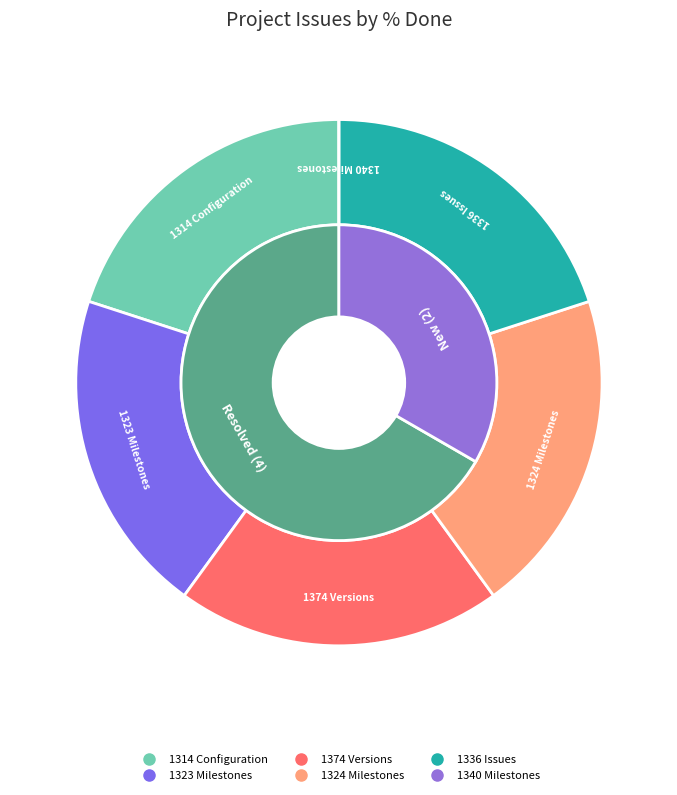

How many segments does this pie chart have?

6